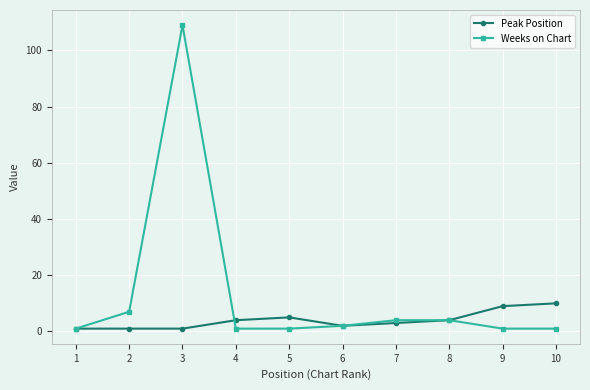

At which category is the sum across all series the highest?

3